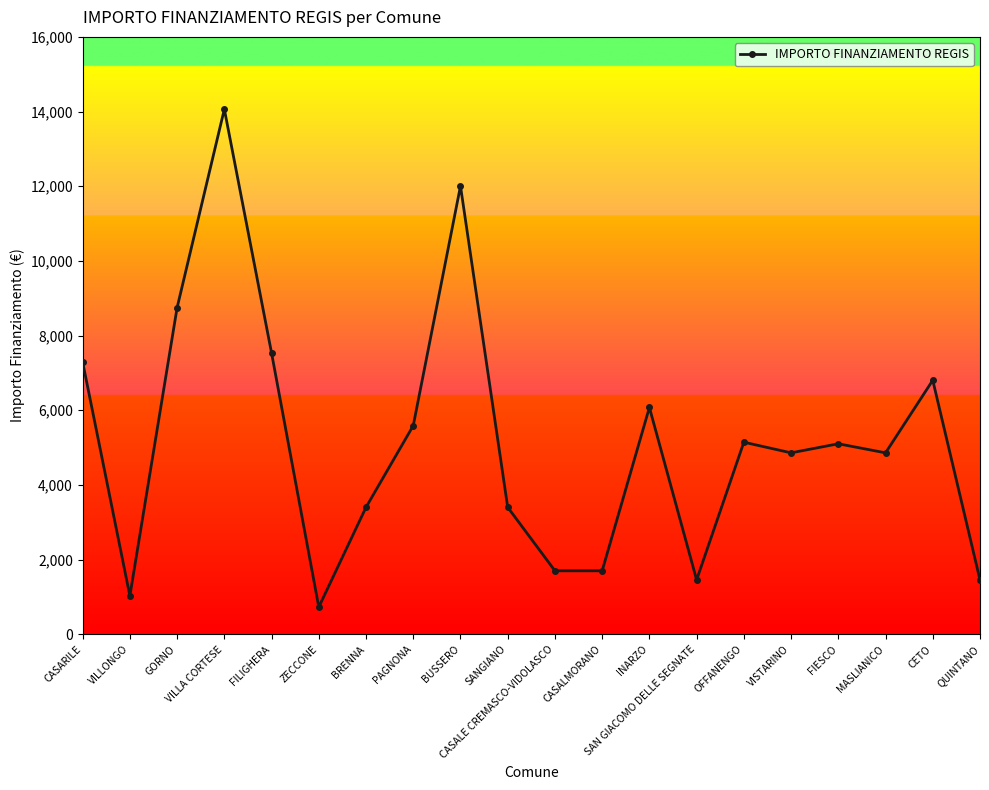

The chart shows a value of 6075 at INARZO. True or false?

True